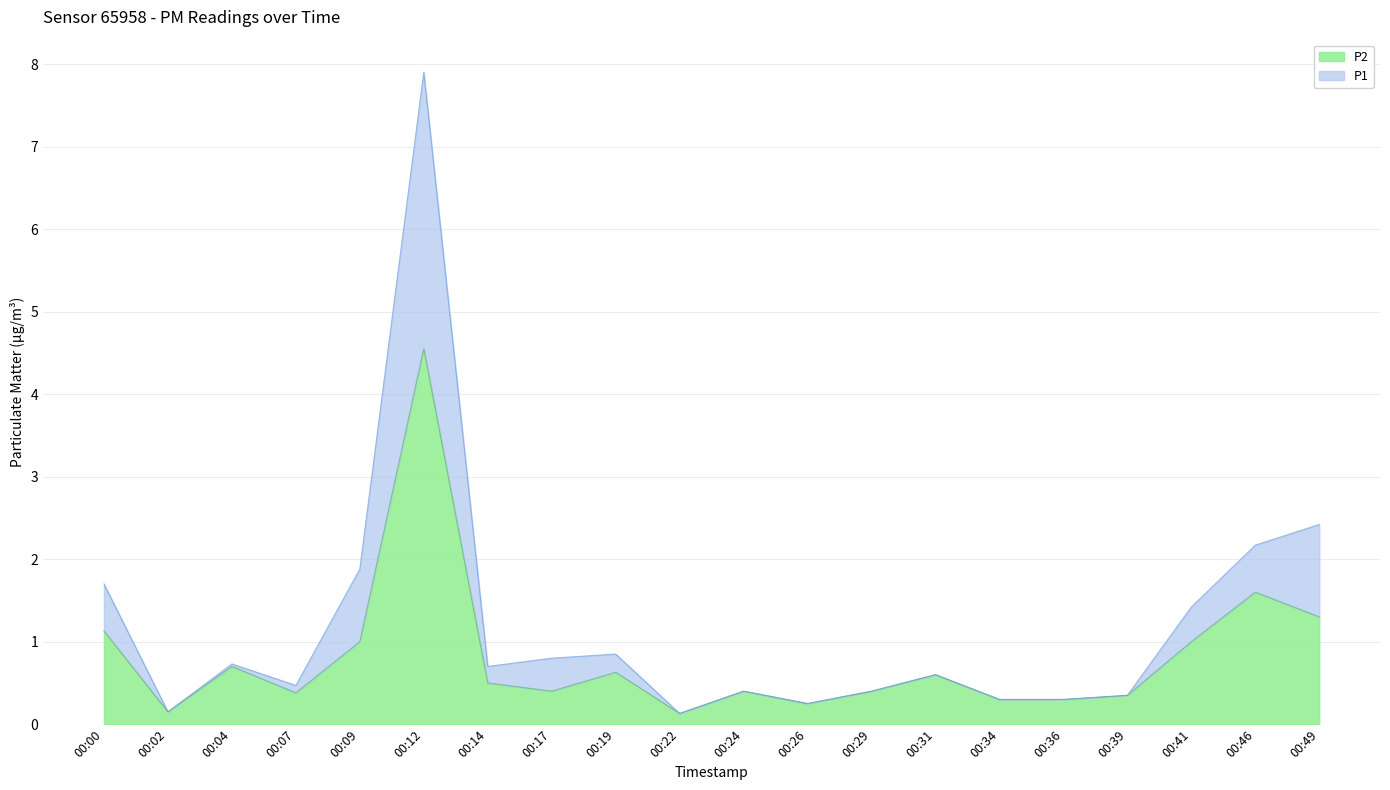

What is the value of the P1 point at the 15th from the left?

0.3